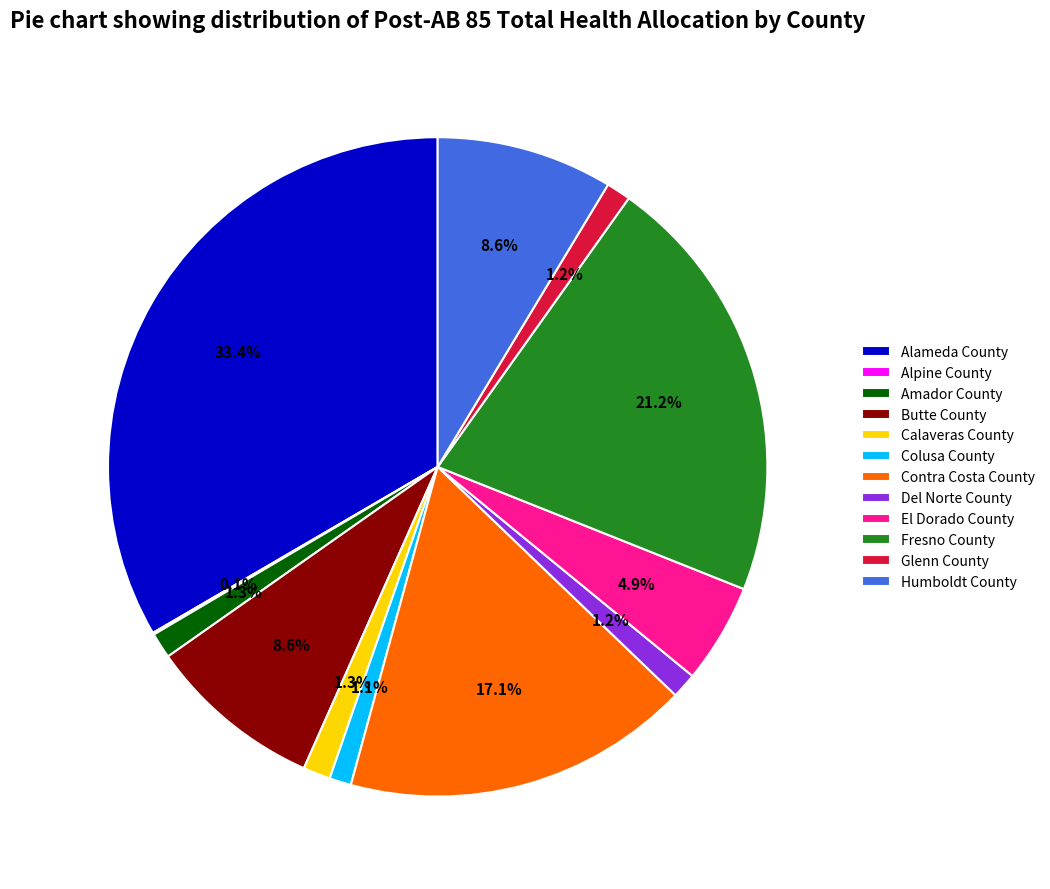

Is it true that Colusa County is 11% of the pie?

False